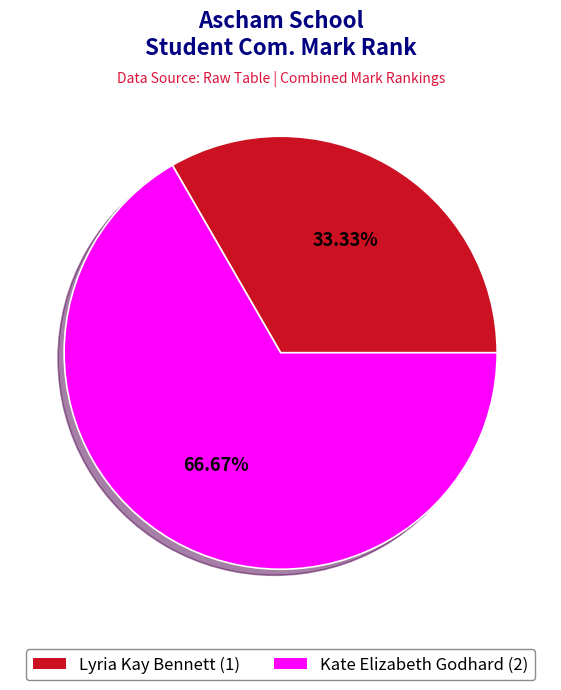

True or false: Lyria Kay Bennett accounts for 24% of the total.

False